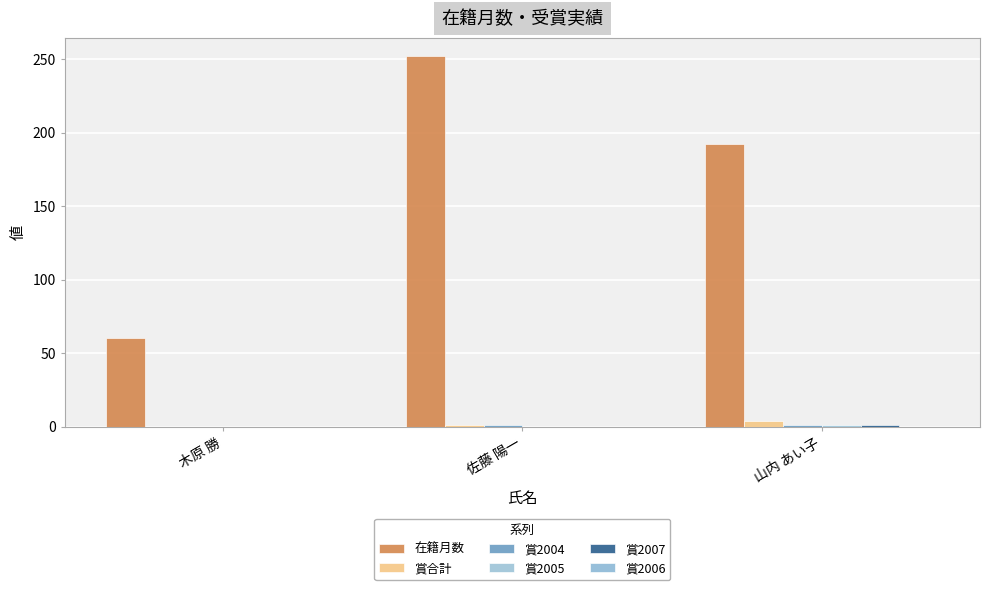

Count the number of data series in this chart.

5